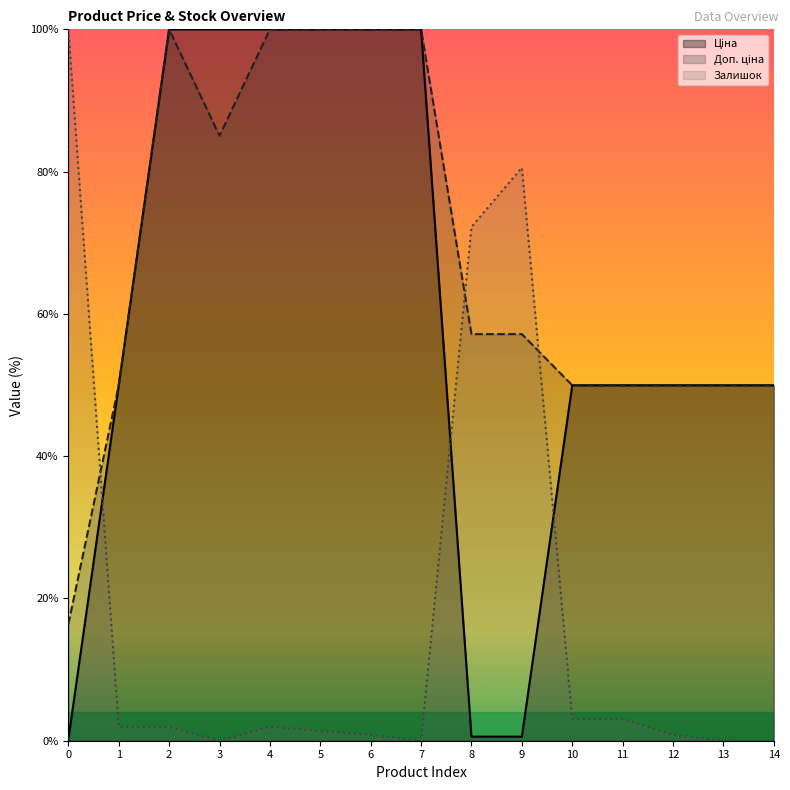

What is the difference between the Залишок values at 12 and 14?

0.8